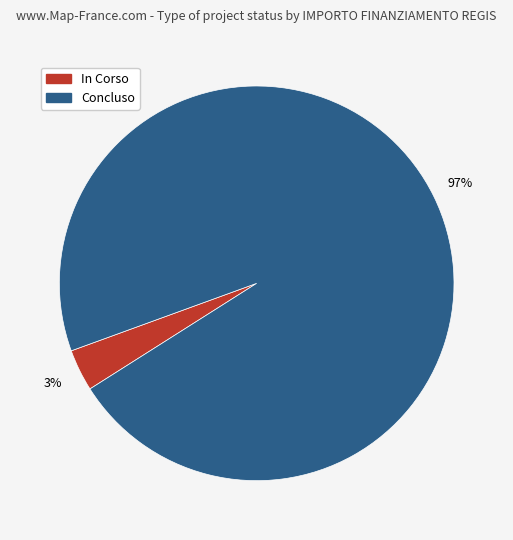

To the nearest percent, what portion does Concluso represent?

97%